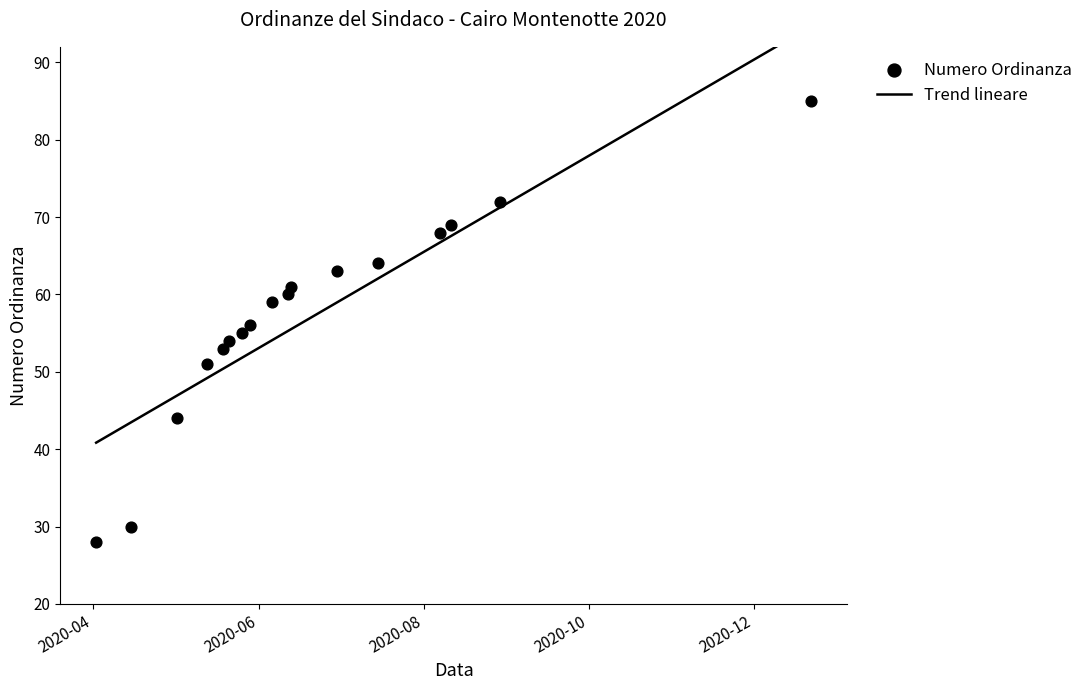

Which series contains the highest Y value?

Trend lineare